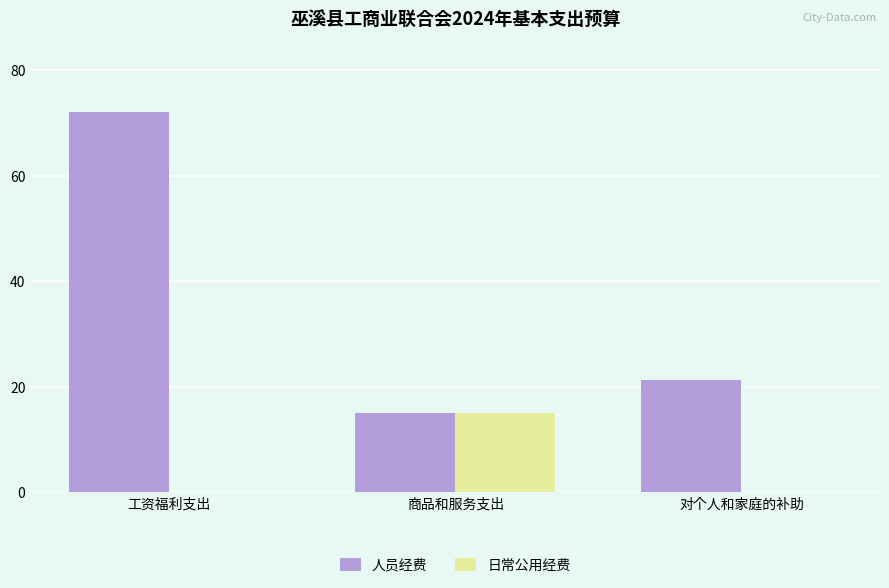

What is the maximum value for 人员经费?

72.1